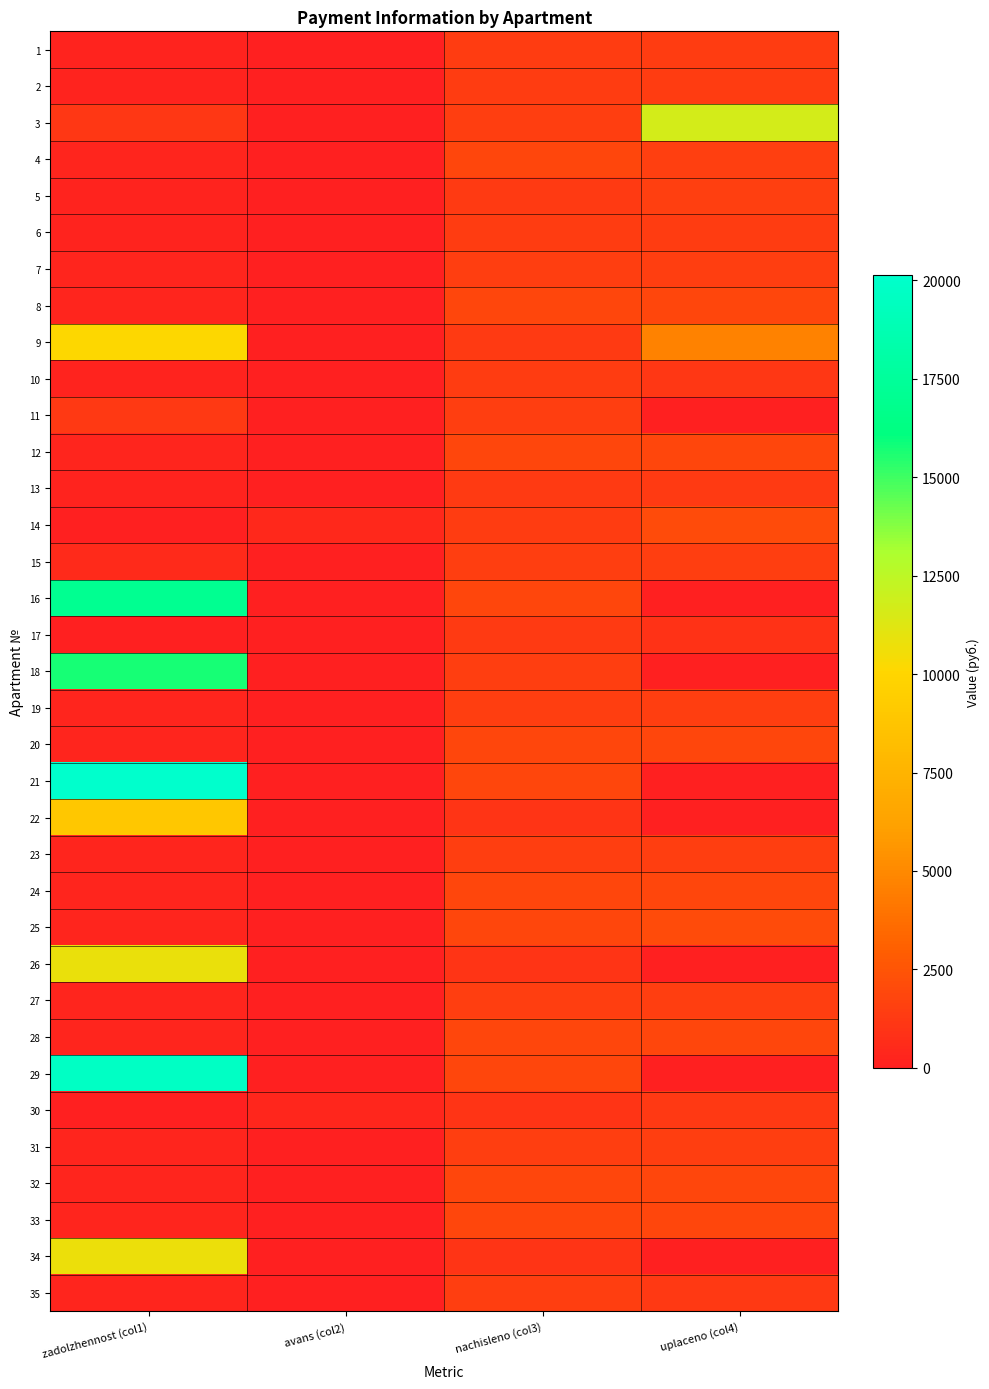

At which category is the sum across all series the highest?

zadolzhennost (col1)